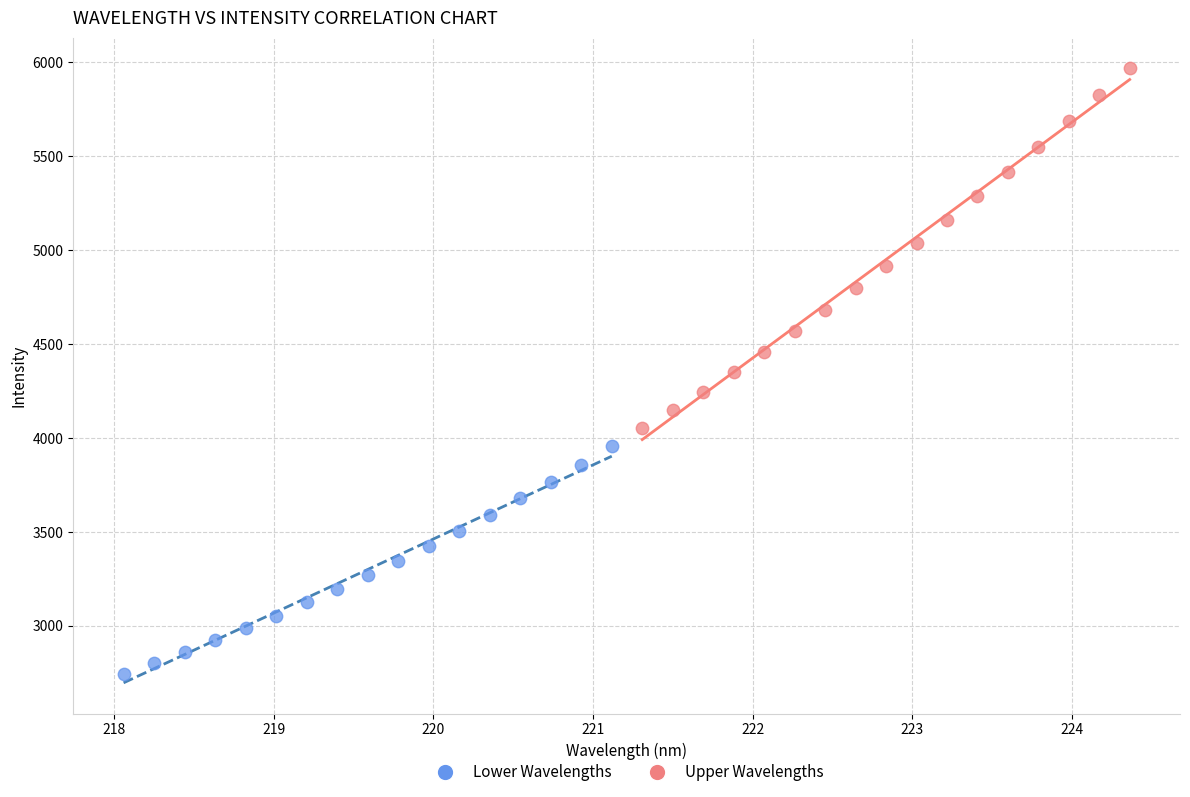

Which series contains the lowest Y value?

Lower Wavelengths